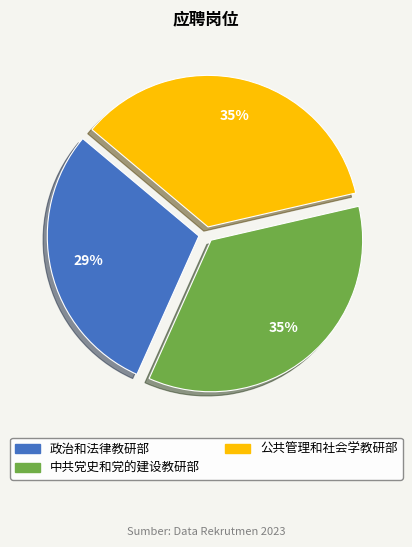

How many slices are in this pie chart?

3